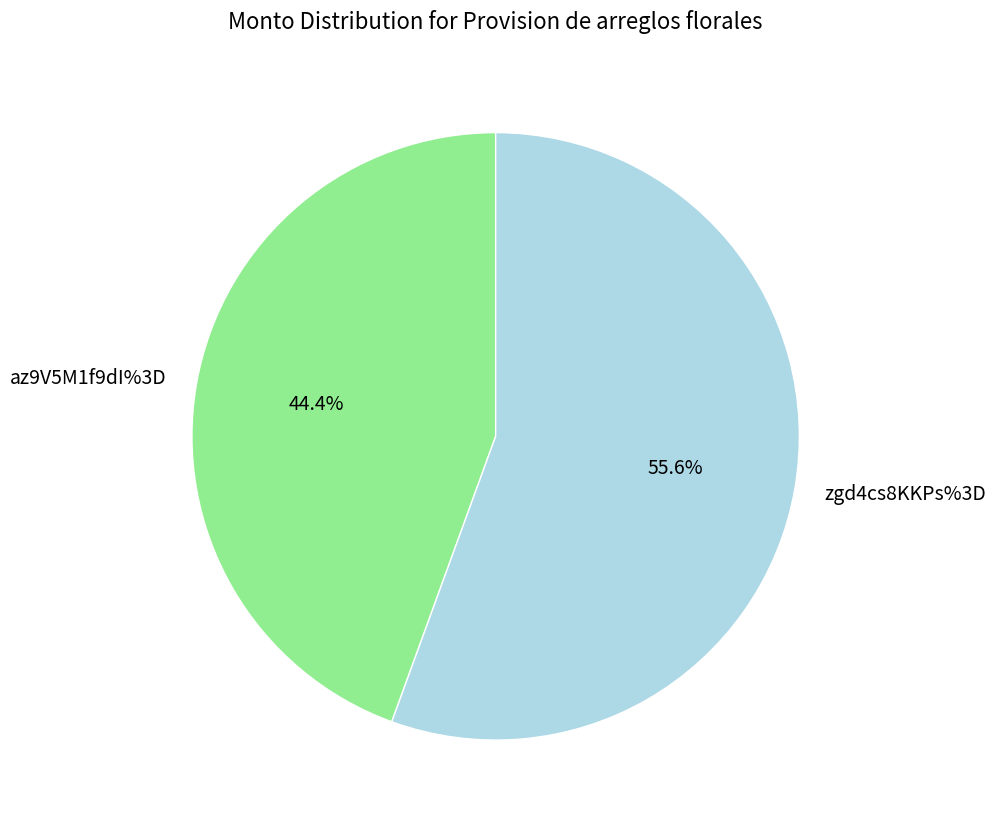

To the nearest percent, what is the difference between the largest and smallest slice percentages?

11%